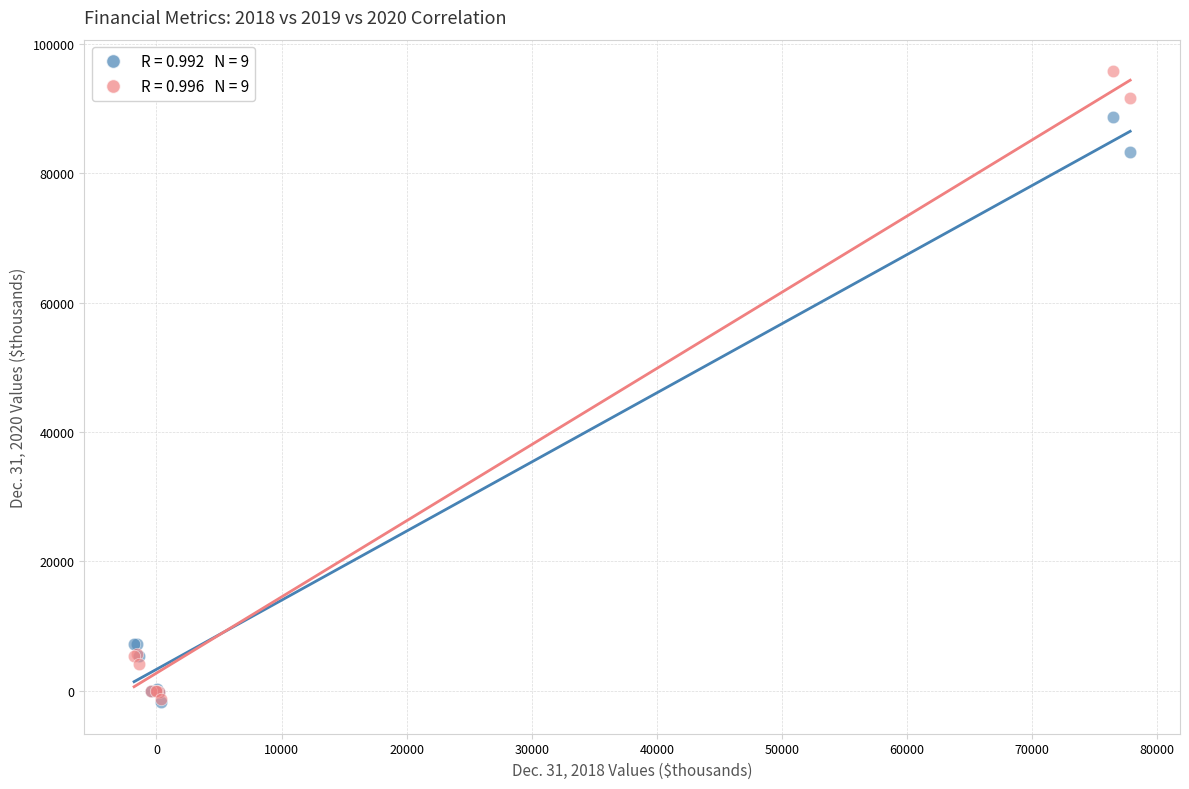

Across all series, what Y value is closest to 46994?

83246